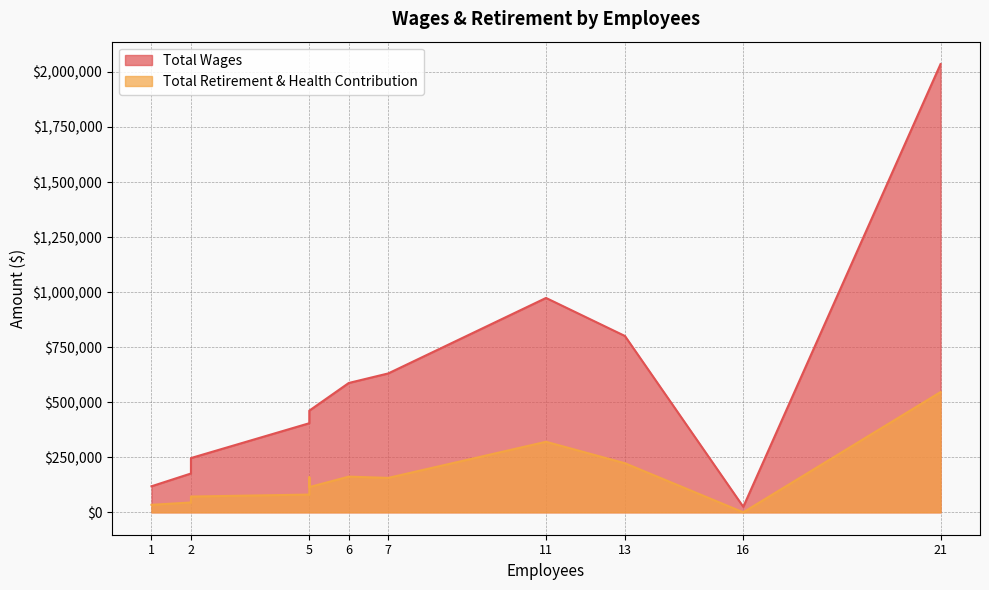

True or false: Total Wages has more than 1 points higher than both neighbors.

False